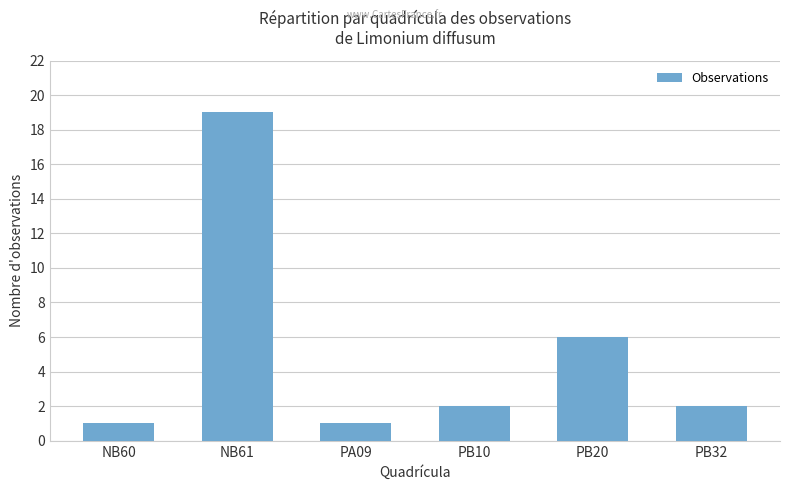

The value at PB20 is 10. True or false?

False